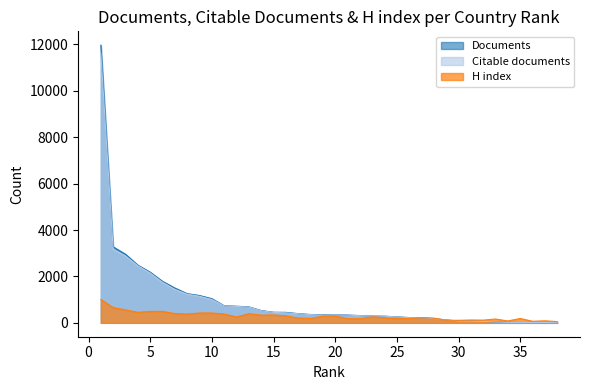

How many distinct data groups are displayed?

3